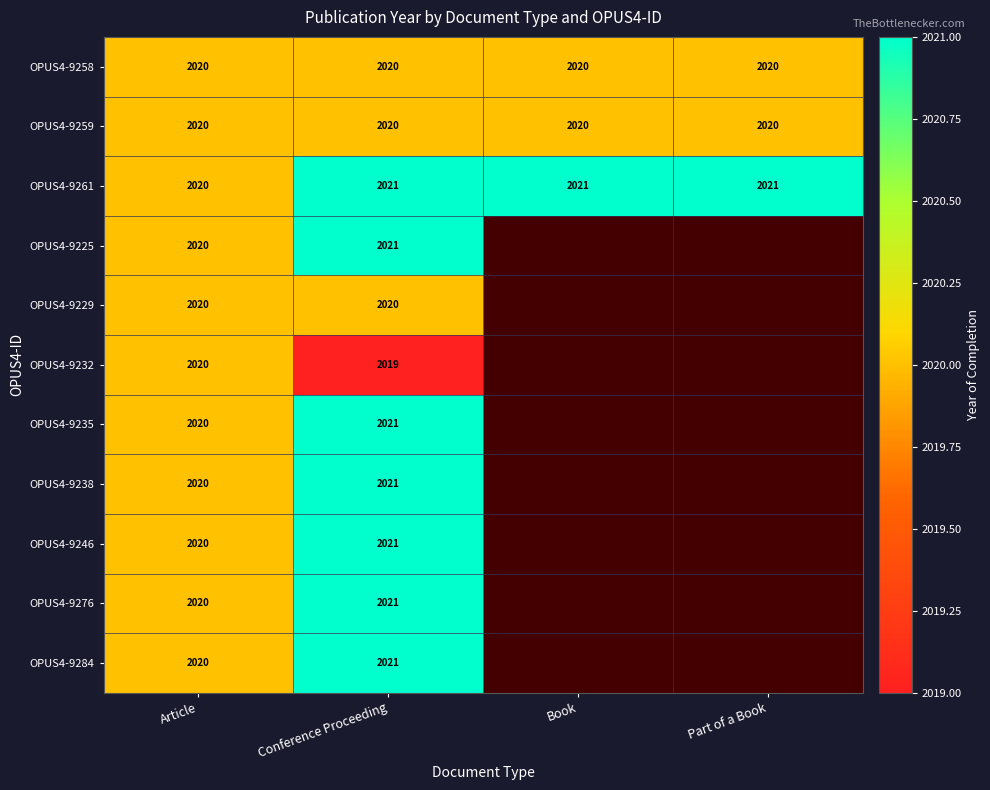

Is it true that OPUS4-9261 equals 2021 at Book?

True